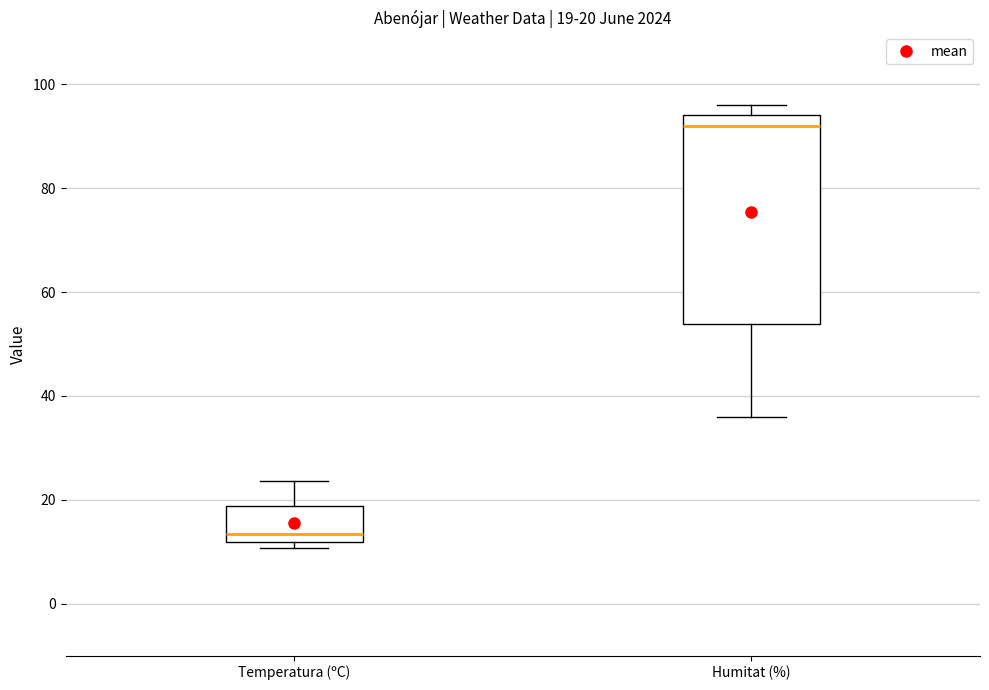

Which box has the lowest median line?

Temperatura (ºC)